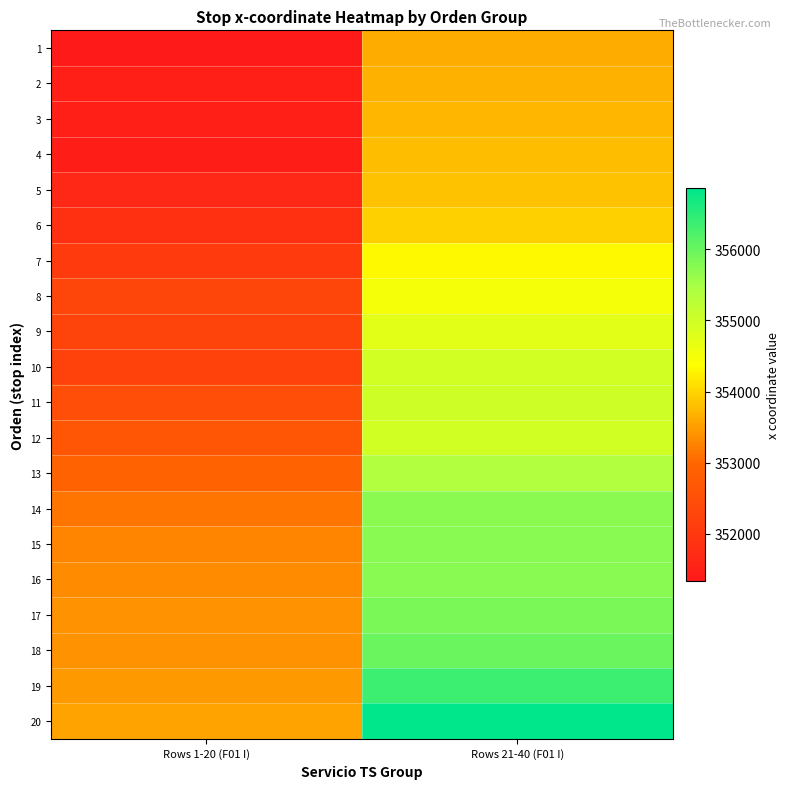

Reading left to right, list all the values displayed in this chart.

1: Rows 1-20 (F01 I)=351338.0	Rows 21-40 (F01 I)=353632.7
2: Rows 1-20 (F01 I)=351486.7	Rows 21-40 (F01 I)=353668.2
3: Rows 1-20 (F01 I)=351478.9	Rows 21-40 (F01 I)=353712.0
4: Rows 1-20 (F01 I)=351430.0	Rows 21-40 (F01 I)=353788.3
5: Rows 1-20 (F01 I)=351653.5	Rows 21-40 (F01 I)=353837.4
6: Rows 1-20 (F01 I)=351817.8	Rows 21-40 (F01 I)=353957.0
7: Rows 1-20 (F01 I)=352077.3	Rows 21-40 (F01 I)=354320.5
8: Rows 1-20 (F01 I)=352326.7	Rows 21-40 (F01 I)=354504.8
9: Rows 1-20 (F01 I)=352286.7	Rows 21-40 (F01 I)=354760.3
10: Rows 1-20 (F01 I)=352226.3	Rows 21-40 (F01 I)=354942.2
11: Rows 1-20 (F01 I)=352498.7	Rows 21-40 (F01 I)=355008.7
12: Rows 1-20 (F01 I)=352671.0	Rows 21-40 (F01 I)=354982.1
13: Rows 1-20 (F01 I)=352927.5	Rows 21-40 (F01 I)=355387.5
14: Rows 1-20 (F01 I)=353142.9	Rows 21-40 (F01 I)=355718.1
15: Rows 1-20 (F01 I)=353270.1	Rows 21-40 (F01 I)=355740.8
16: Rows 1-20 (F01 I)=353331.7	Rows 21-40 (F01 I)=355745.0
17: Rows 1-20 (F01 I)=353408.2	Rows 21-40 (F01 I)=355863.1
18: Rows 1-20 (F01 I)=353406.8	Rows 21-40 (F01 I)=355977.1
19: Rows 1-20 (F01 I)=353469.5	Rows 21-40 (F01 I)=356357.7
20: Rows 1-20 (F01 I)=353544.8	Rows 21-40 (F01 I)=356858.7